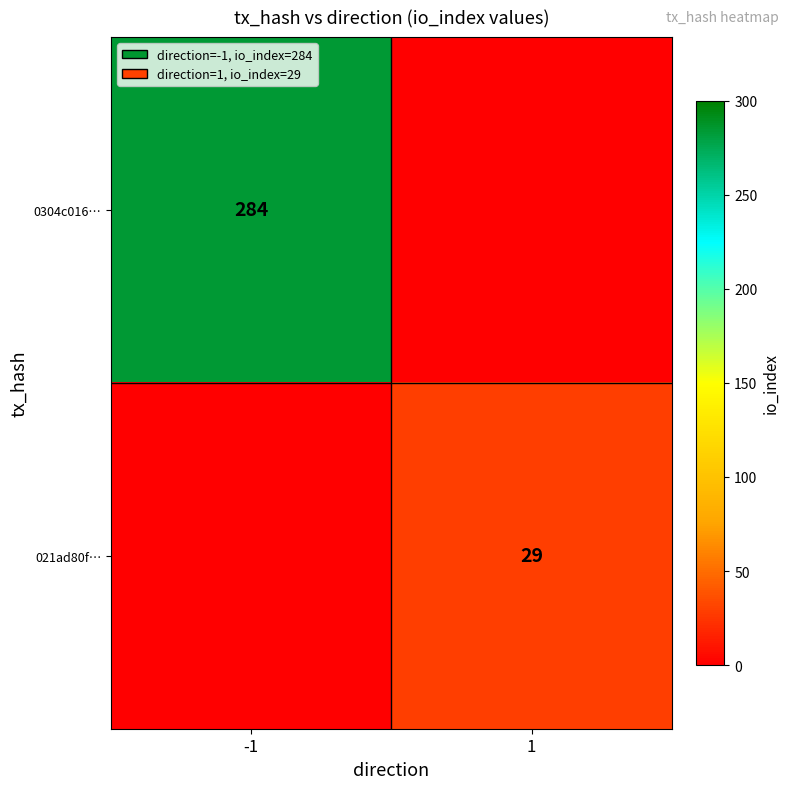

The 021ad80f… series shows 40 at 1. True or false?

False